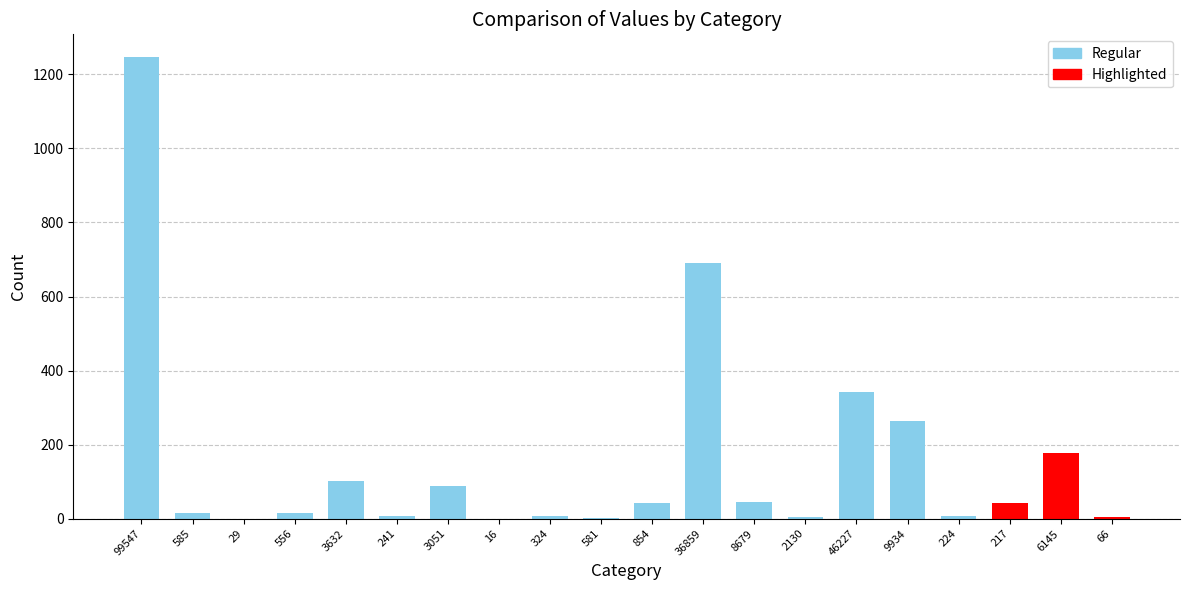

At which label is the value closest to 623?

36859